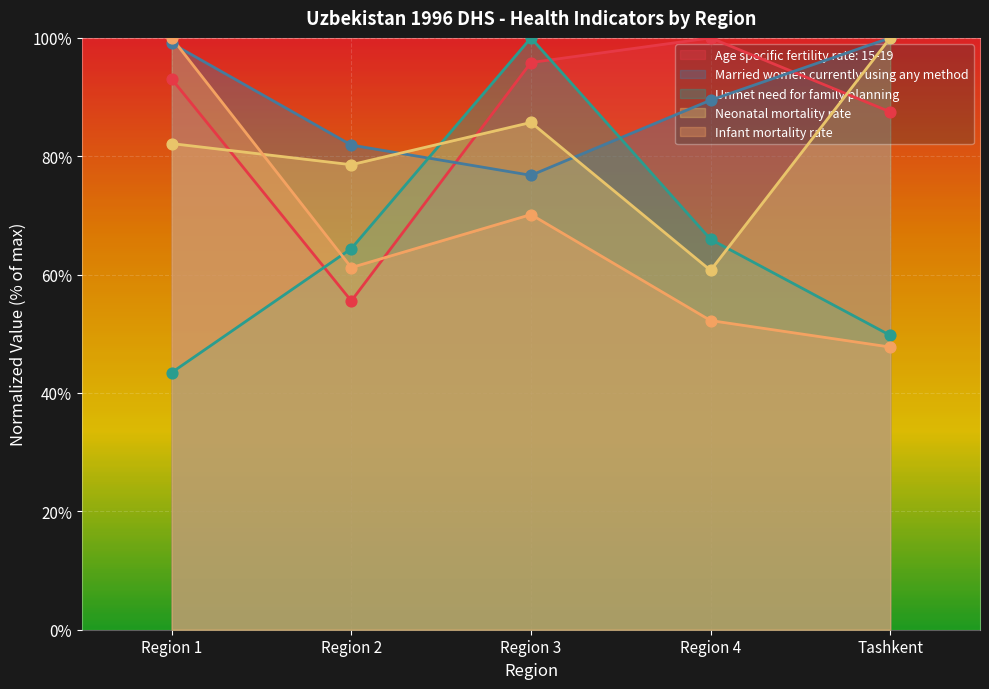

Which series has the largest Y range (max minus min)?

Unmet need for family planning